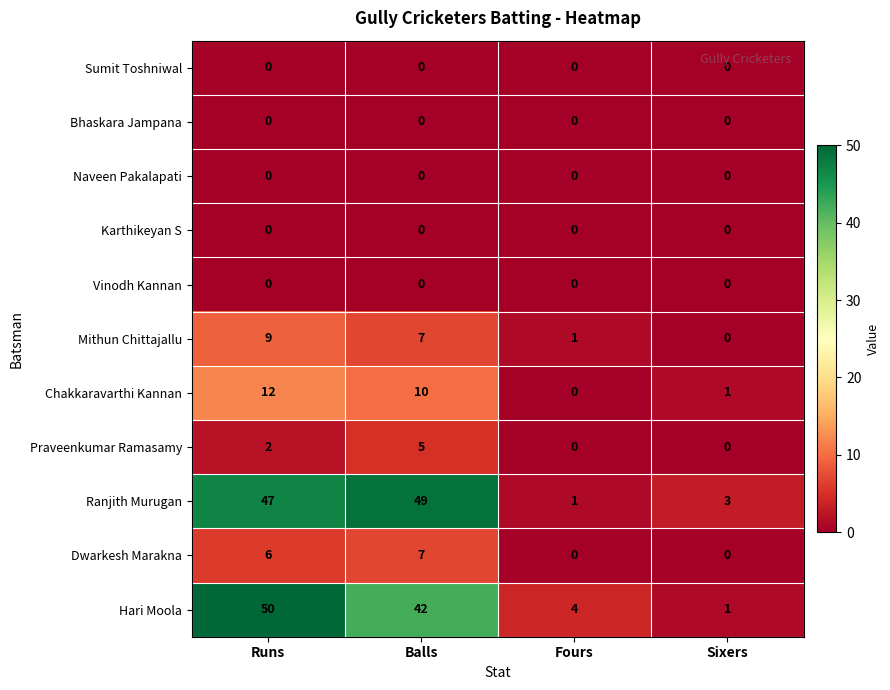

Which category has the highest value across all series?

Runs